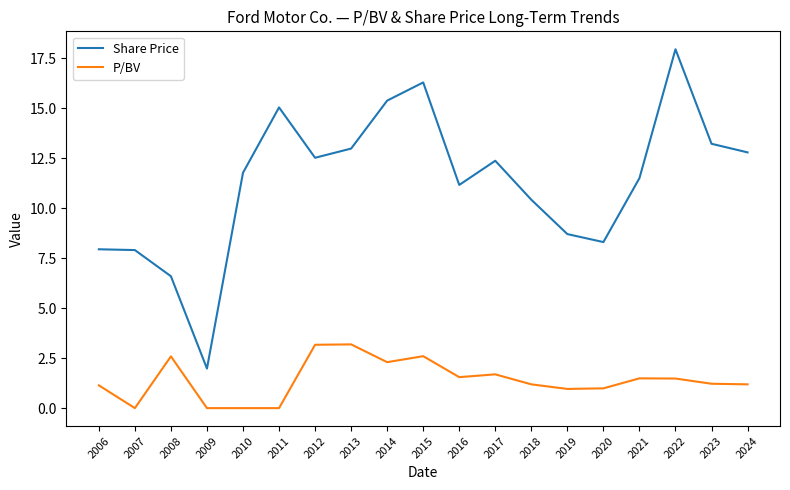

Rank the series by their maximum value, from highest to lowest.

Share Price, P/BV